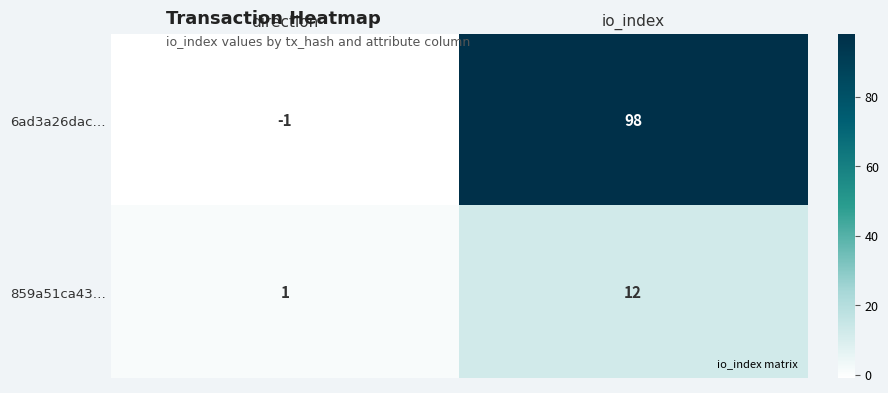

Is it true that 859a51ca43… equals 12 at io_index?

True